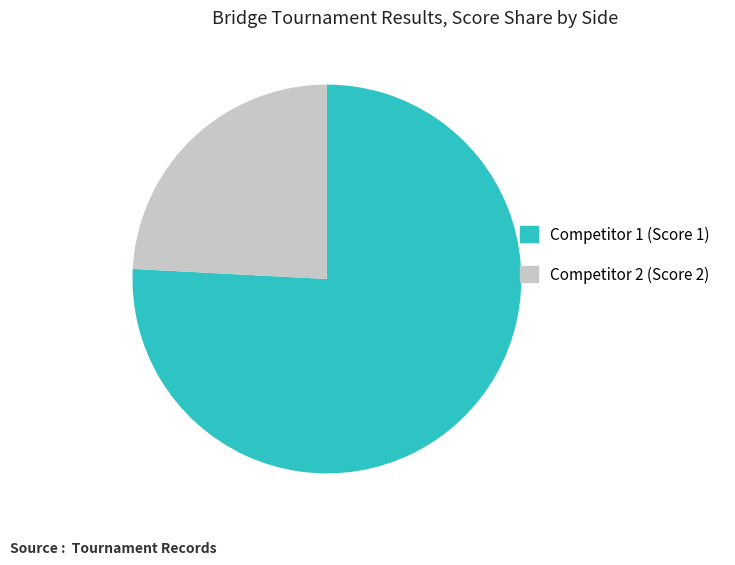

Is the sum of Competitor 1 (Score 1) and Competitor 2 (Score 2) greater than half?

Yes